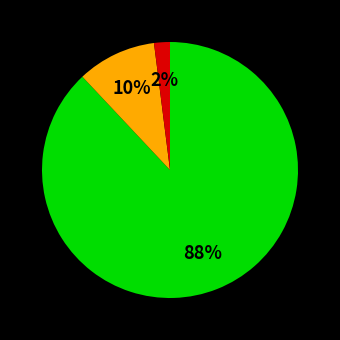

To the nearest percent, what is the average slice percentage?

33%